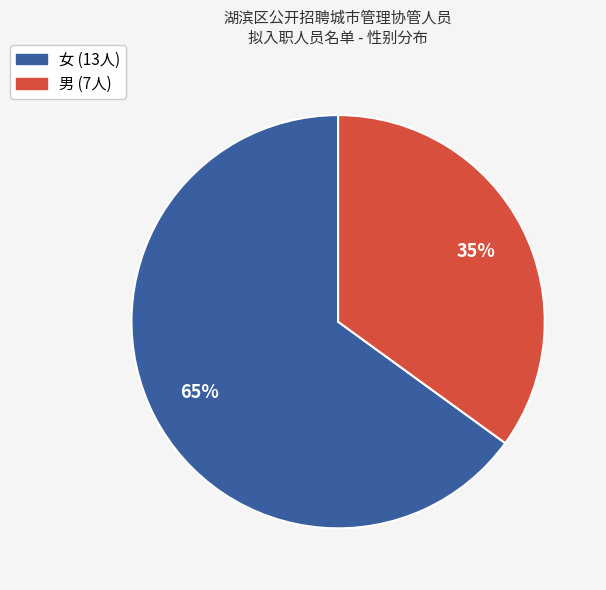

To the nearest percent, what is the average slice percentage?

50%